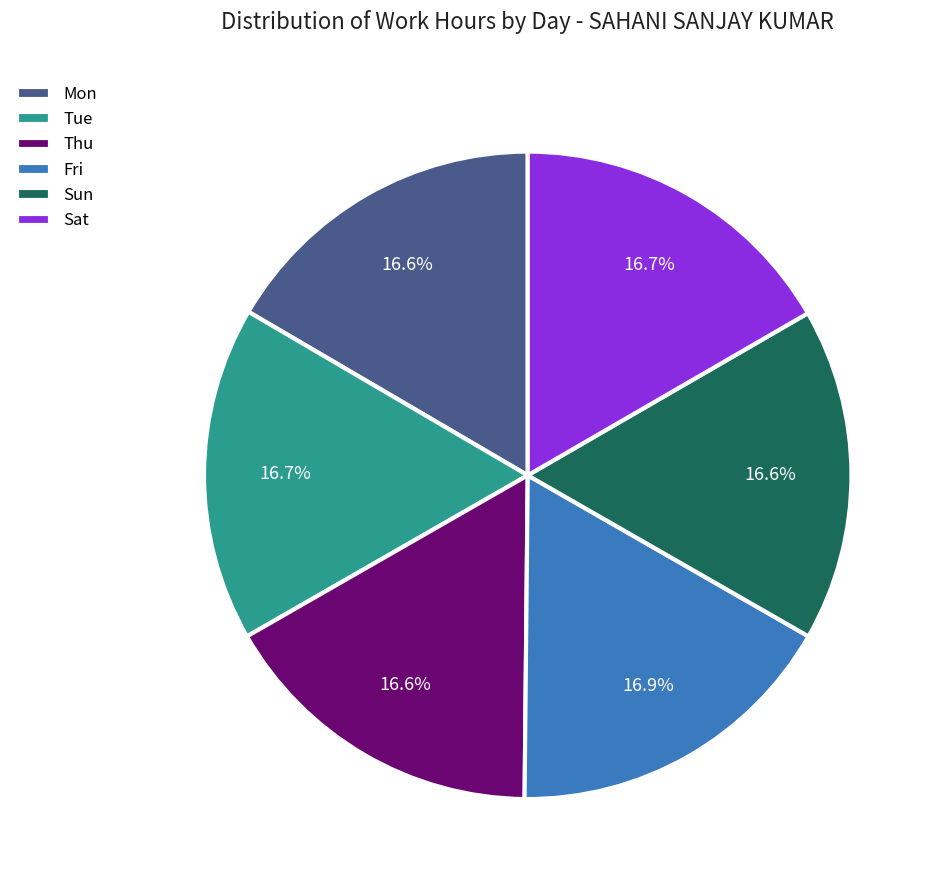

How many slices are in this pie chart?

6